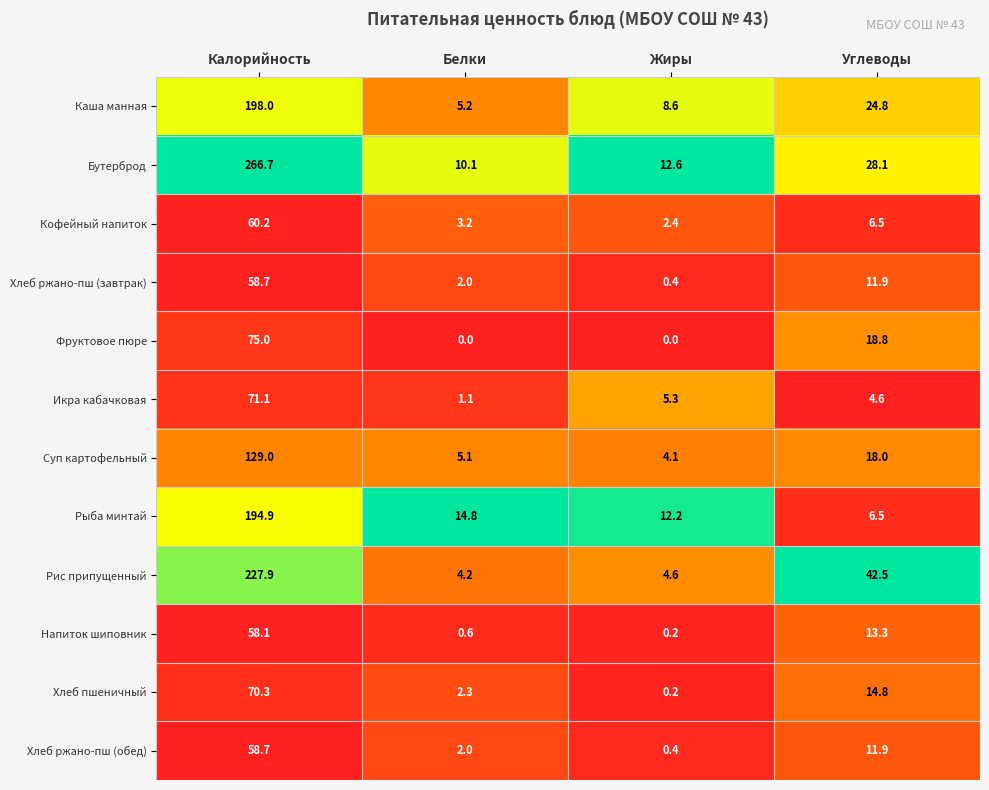

List the labels in order of Икра кабачковая value, largest first.

Калорийность, Жиры, Углеводы, Белки